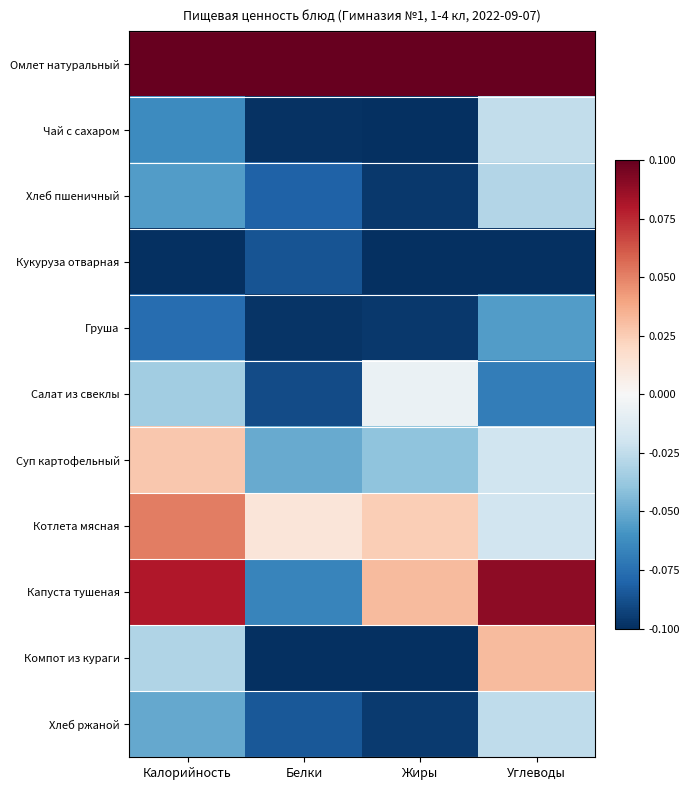

Which series has the widest spread of values?

Капуста тушеная